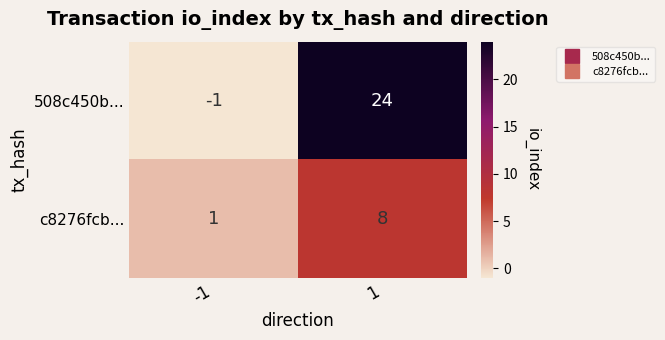

List the labels in order of 508c450b... value, smallest first.

-1, 1